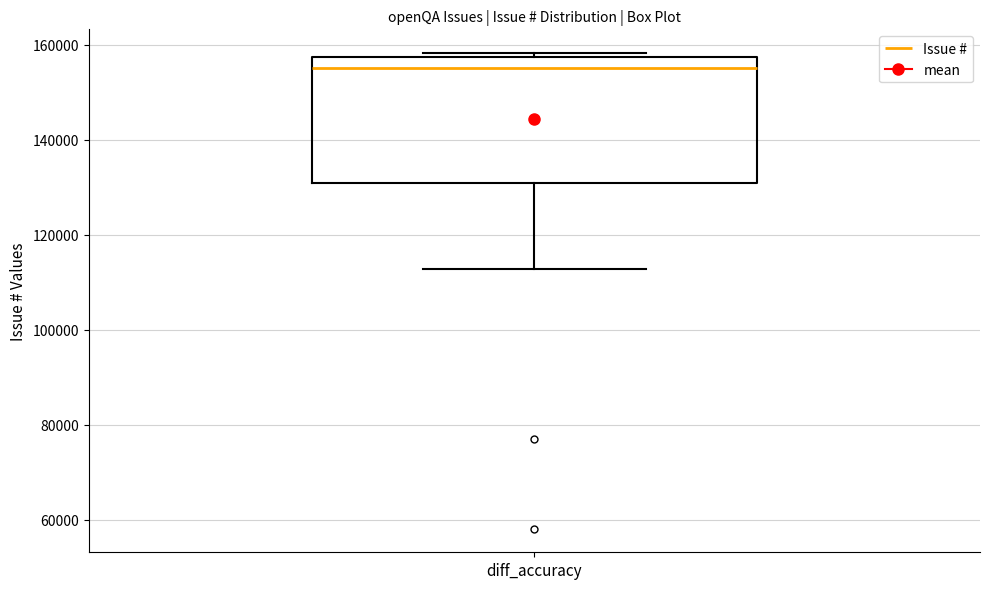

Where does the lower whisker of the box for diff_accuracy end on the y-axis? The values are not printed on the chart, so give them approximately, as read against the axis.

112000